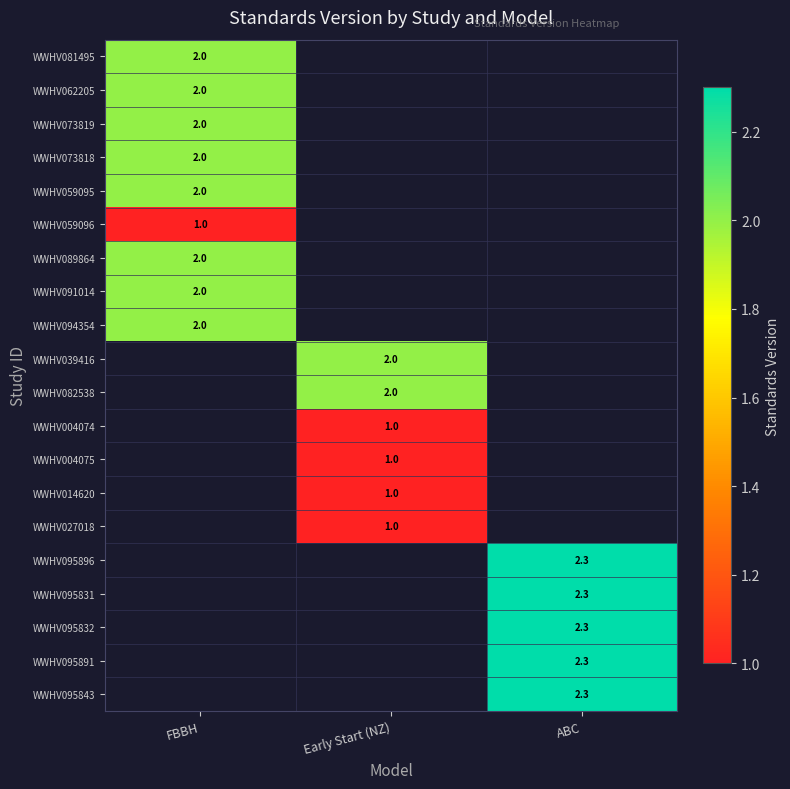

Which has a higher value, FBBH or ABC?

ABC